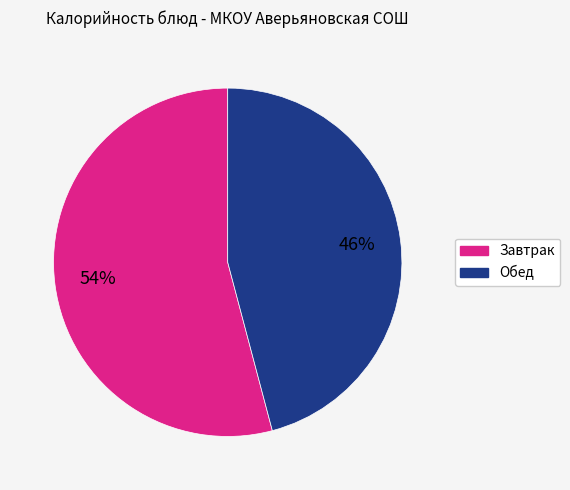

To the nearest percent, what is the average slice percentage?

50%